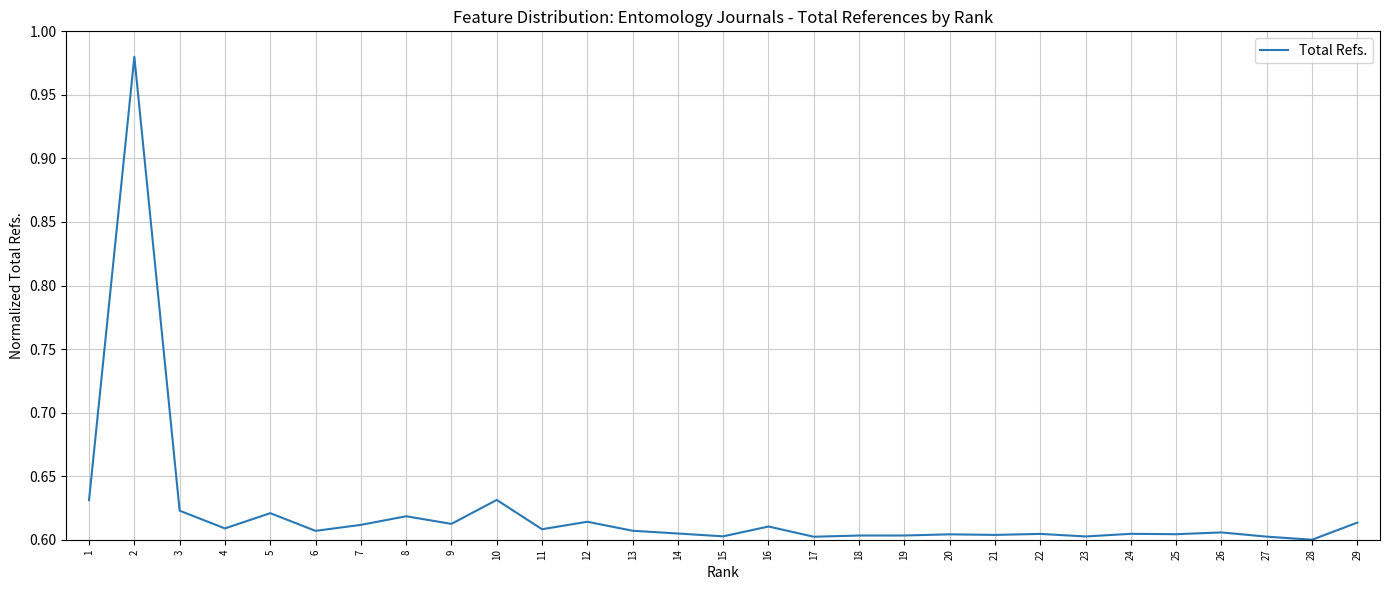

Which has a higher value, 8 or 19?

8